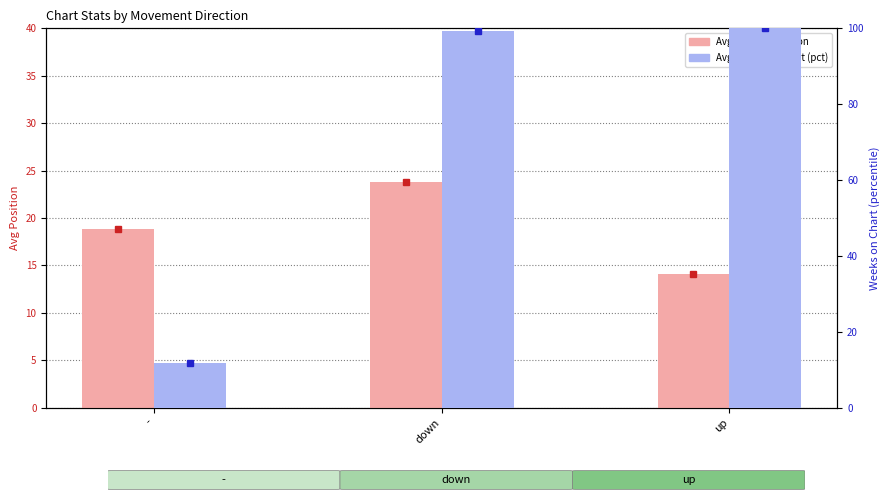

What is the maximum value for Avg Current Position?

23.8